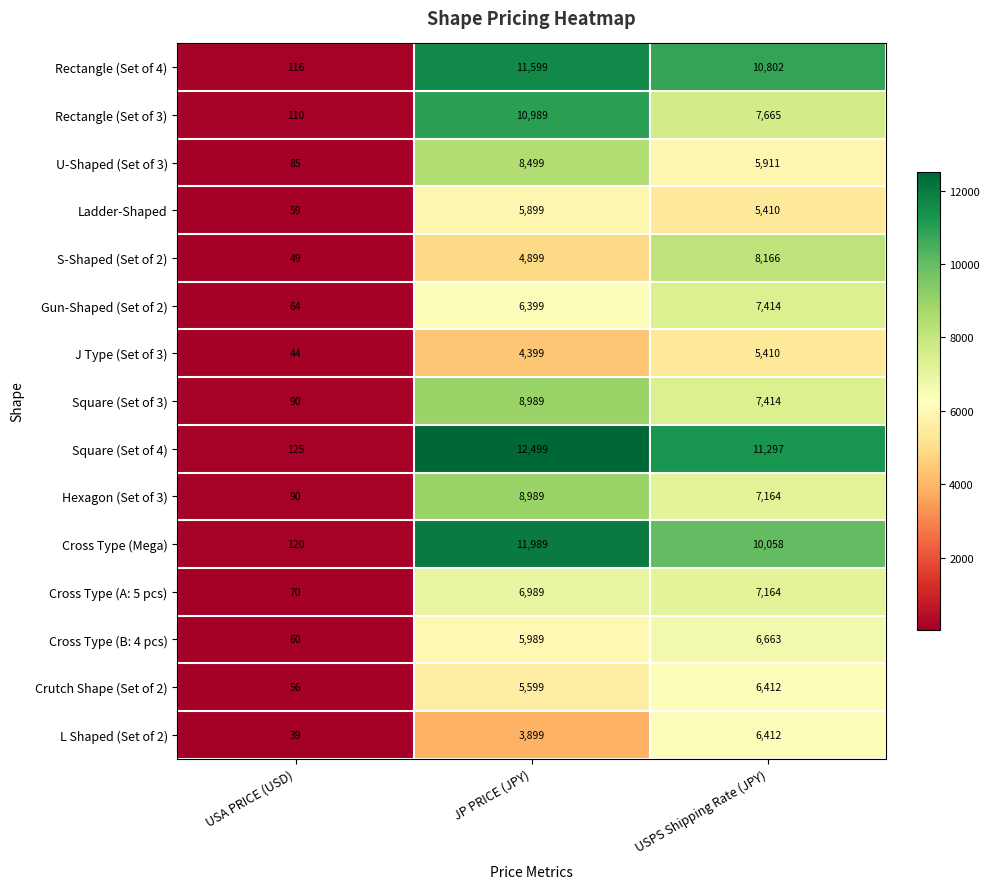

What is the average value of the U-Shaped (Set of 3) series?

4832